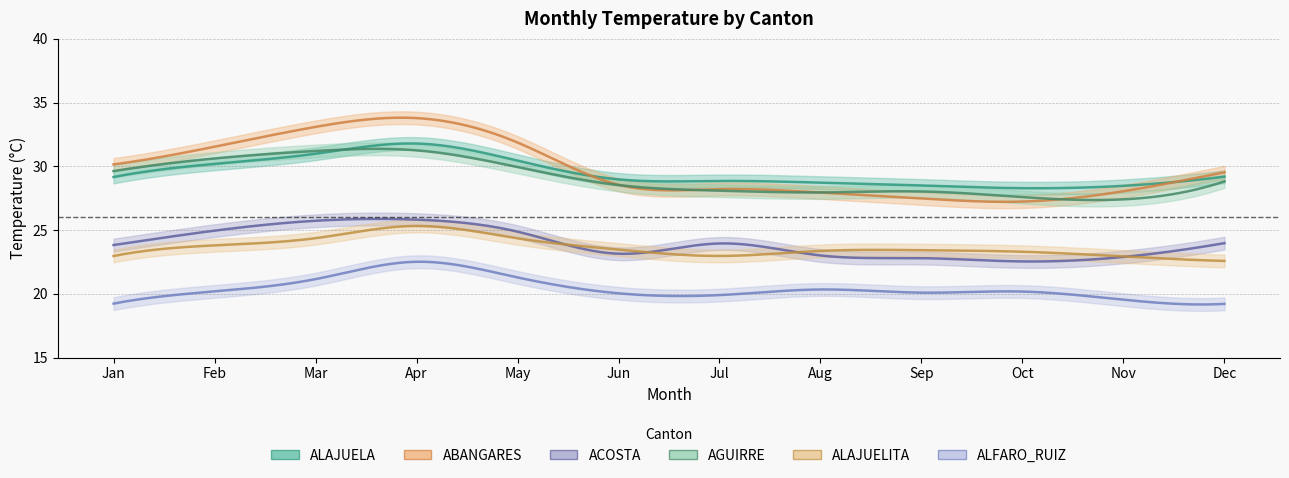

The AGUIRRE series shows 44.5 at 2. True or false?

False